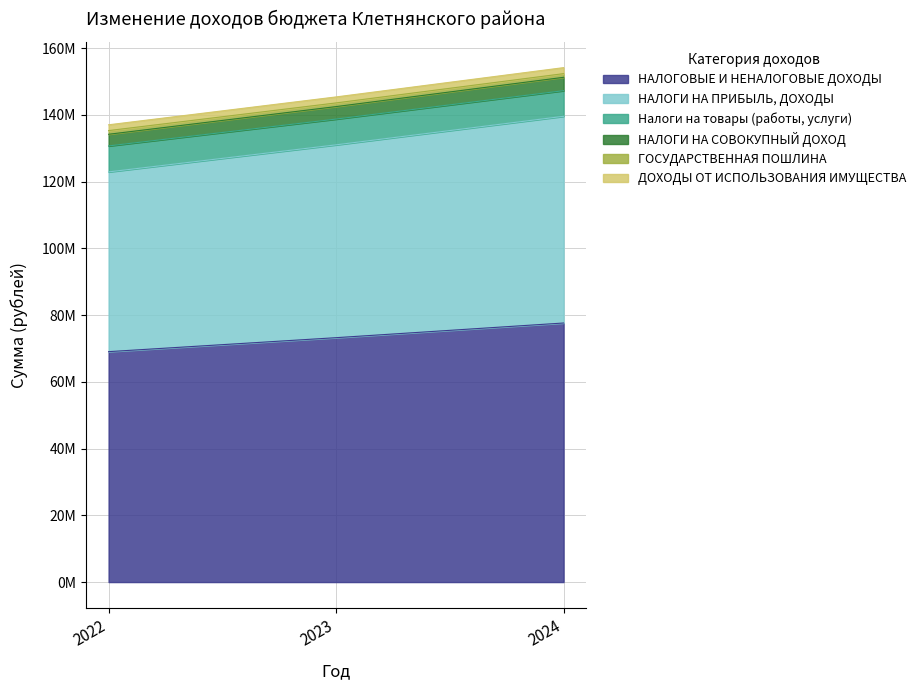

Does the chart have visible grid lines?

Yes